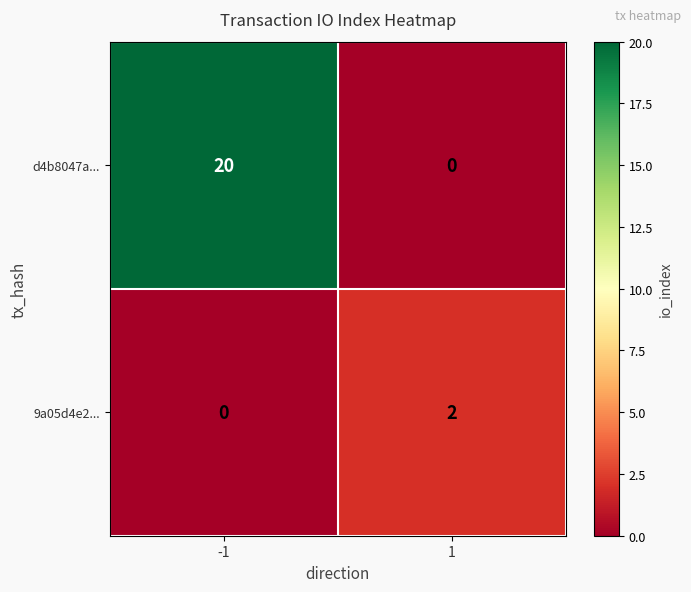

At -1, list the series in order from smallest to largest.

9a05d4e2..., d4b8047a...